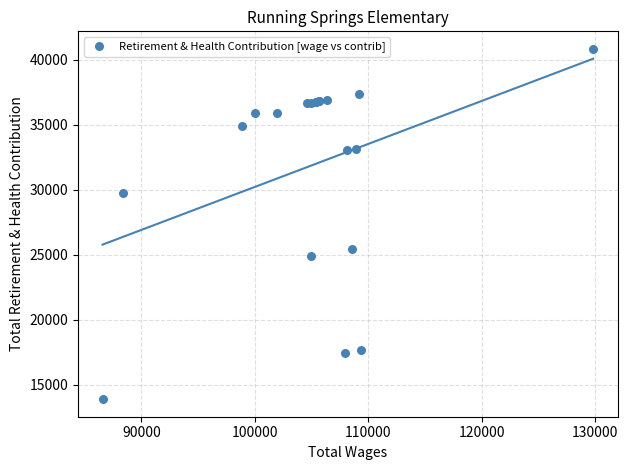

What Y value in the scatter plot is closest to 27363?

25459